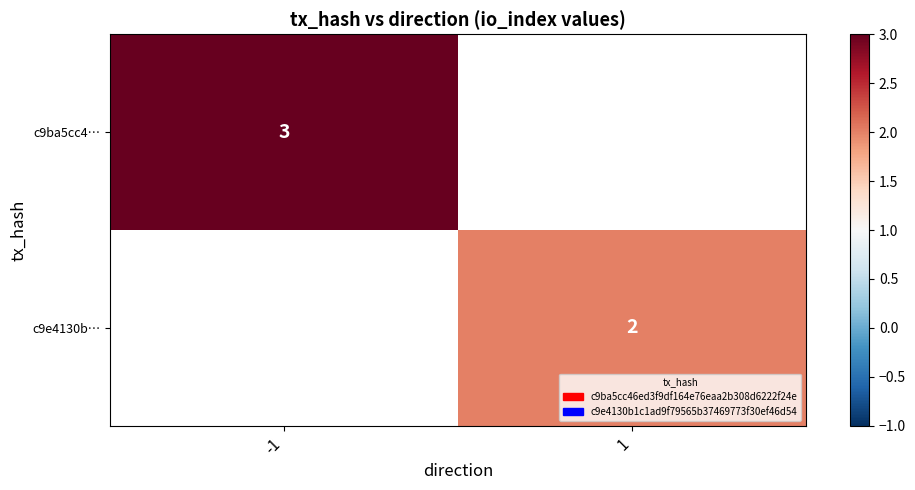

How many series are shown in this chart?

2